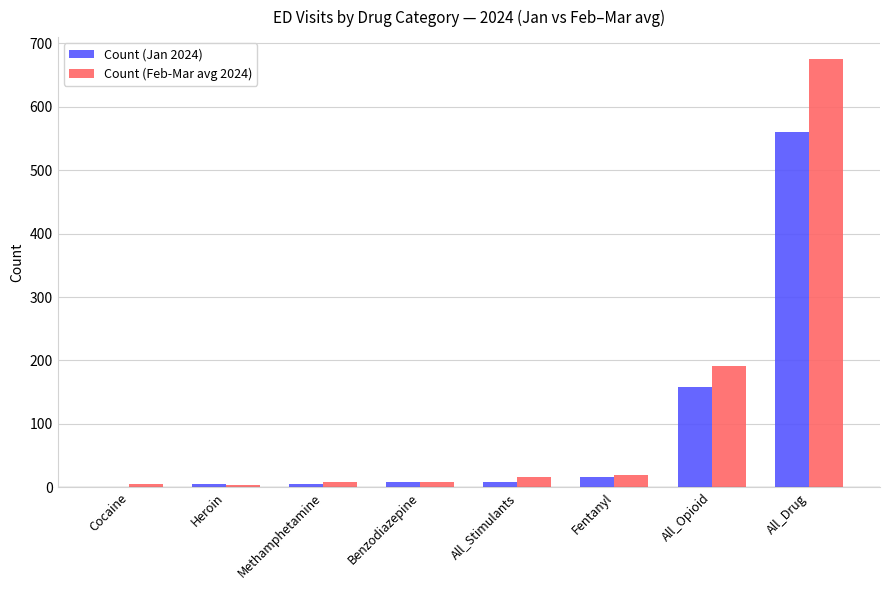

Which series changed the most between Benzodiazepine and All_Opioid?

Count (Feb-Mar avg 2024)